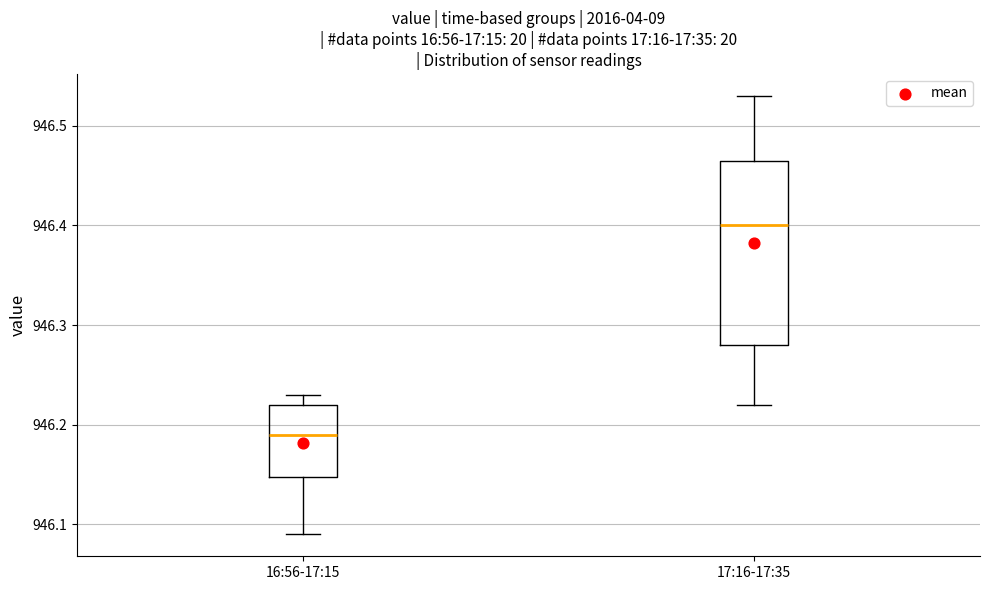

Which box is the tallest, from its lower edge to its upper edge?

17:16-17:35